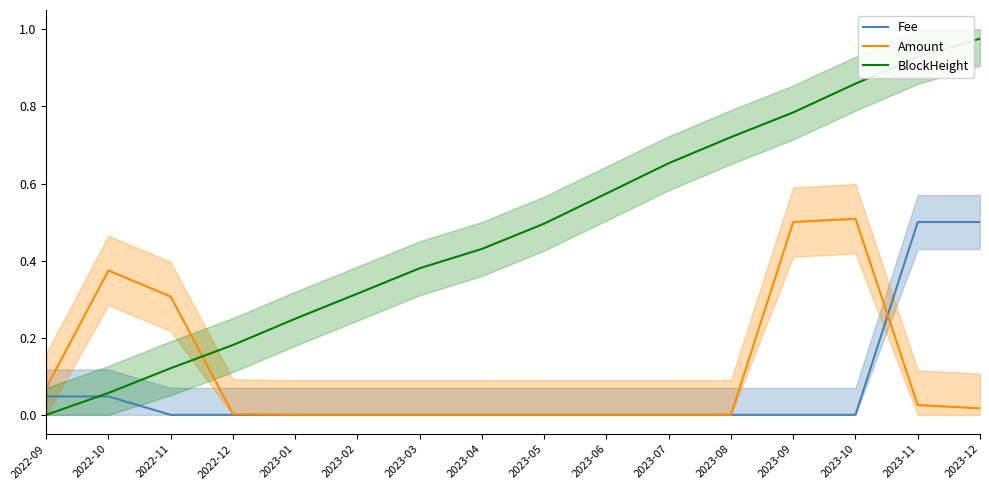

In Amount, how many points are higher than both neighbors (excluding endpoints)?

4